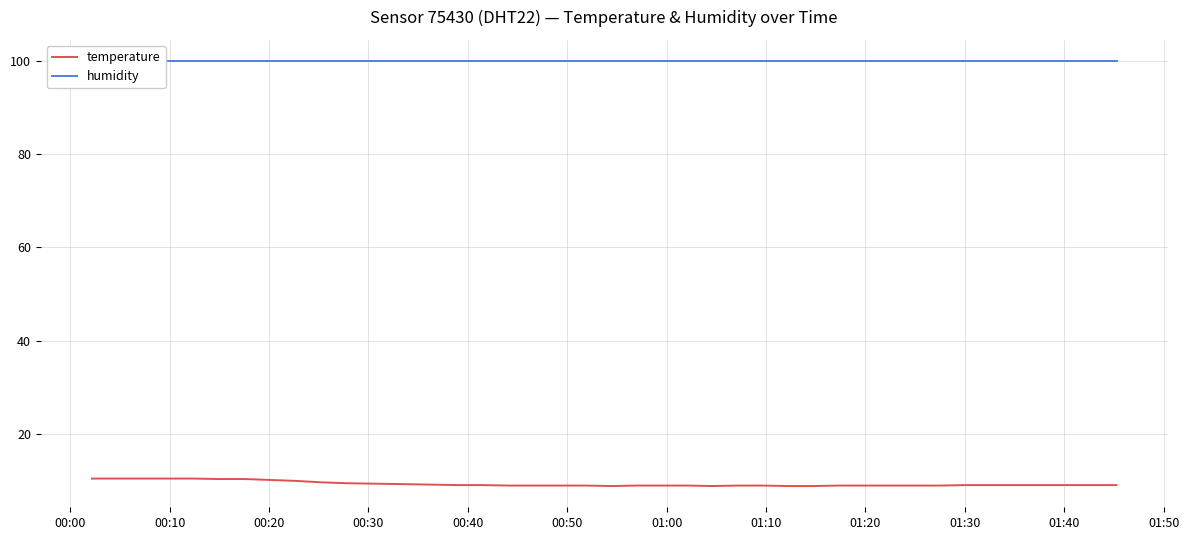

What is the value of the temperature point at the 22nd from the left?

8.9